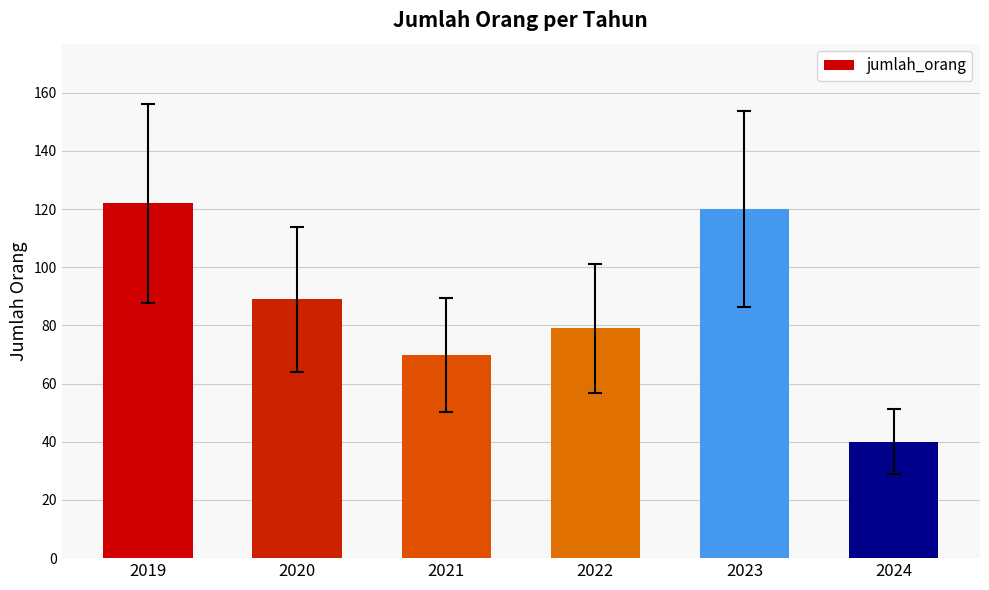

What is the difference between the maximum and minimum values?

82